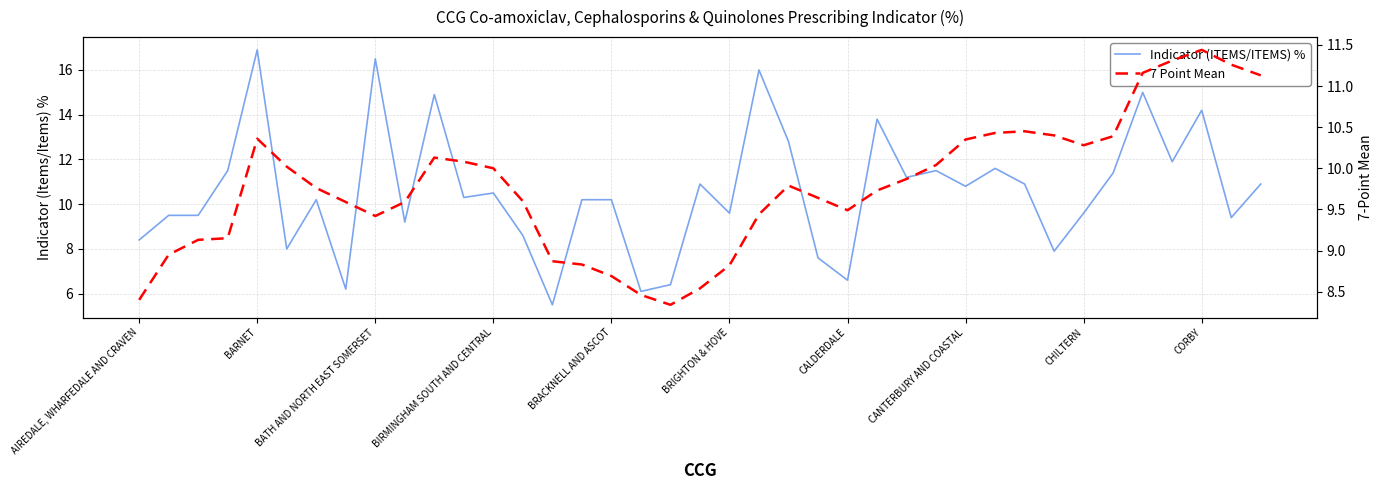

True or false: Indicator (ITEMS/ITEMS) % and 7 Point Mean intersect in this chart.

True